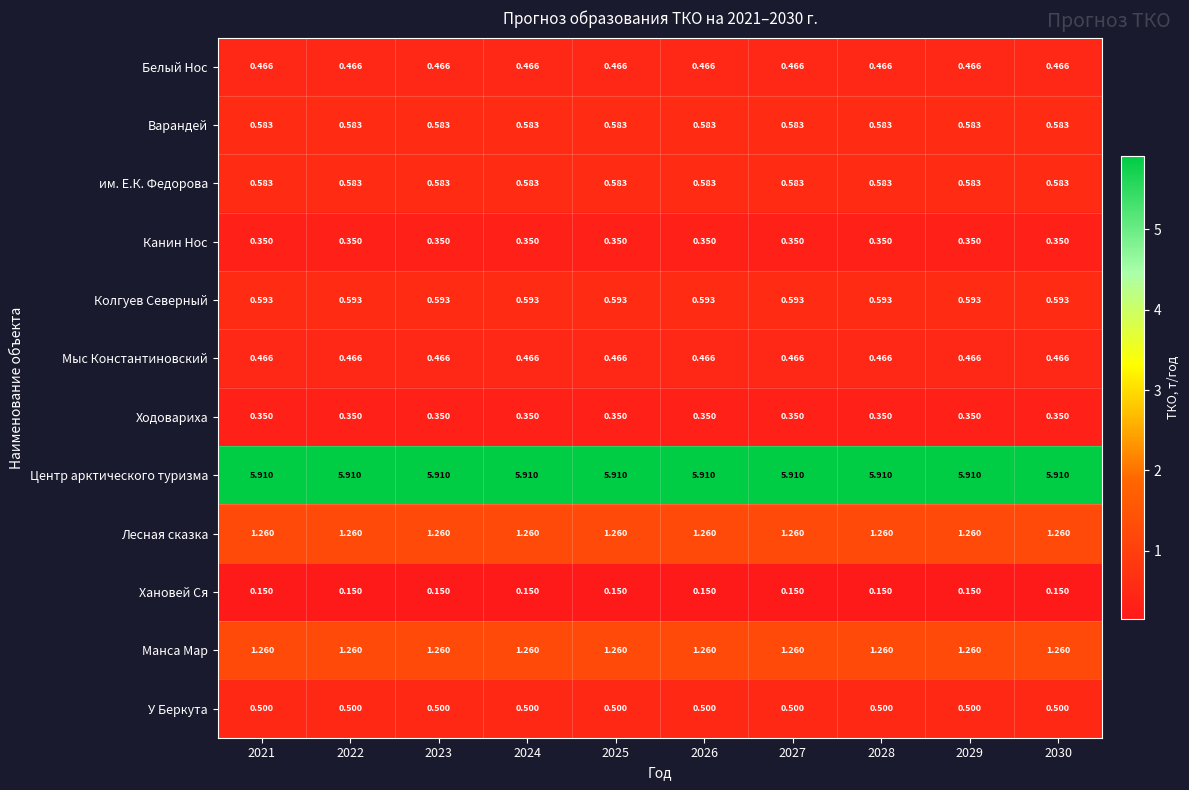

Is the value of Варандей at 2029 greater than the value of Ходовариха at 2021?

Yes